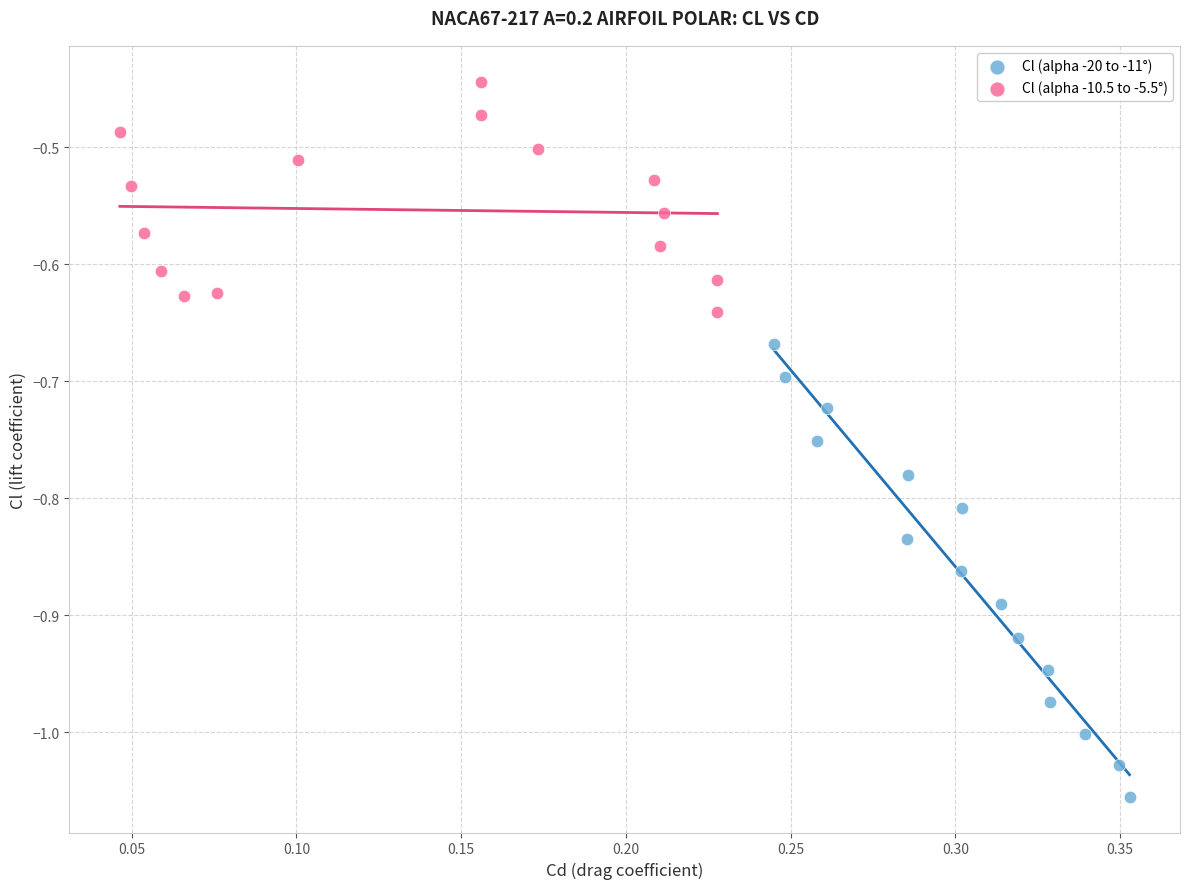

Which series contains the lowest Y value?

Cl (alpha -20 to -11°)